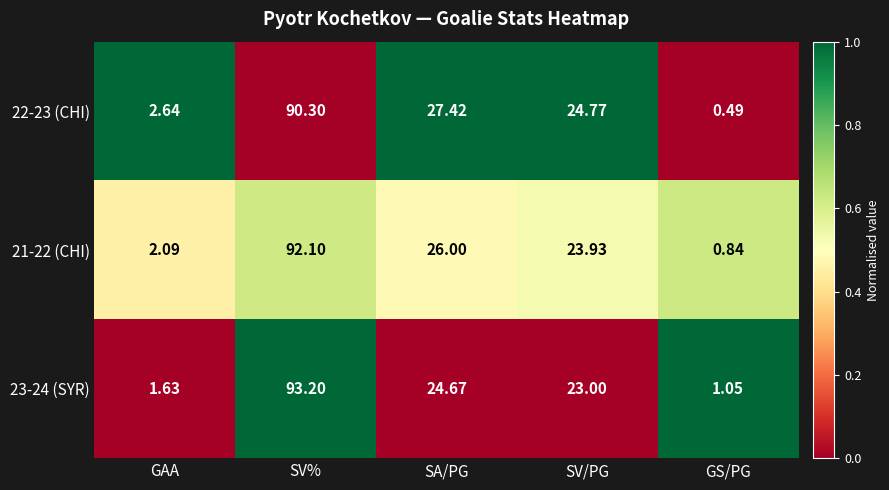

Count the number of categories in the chart.

5